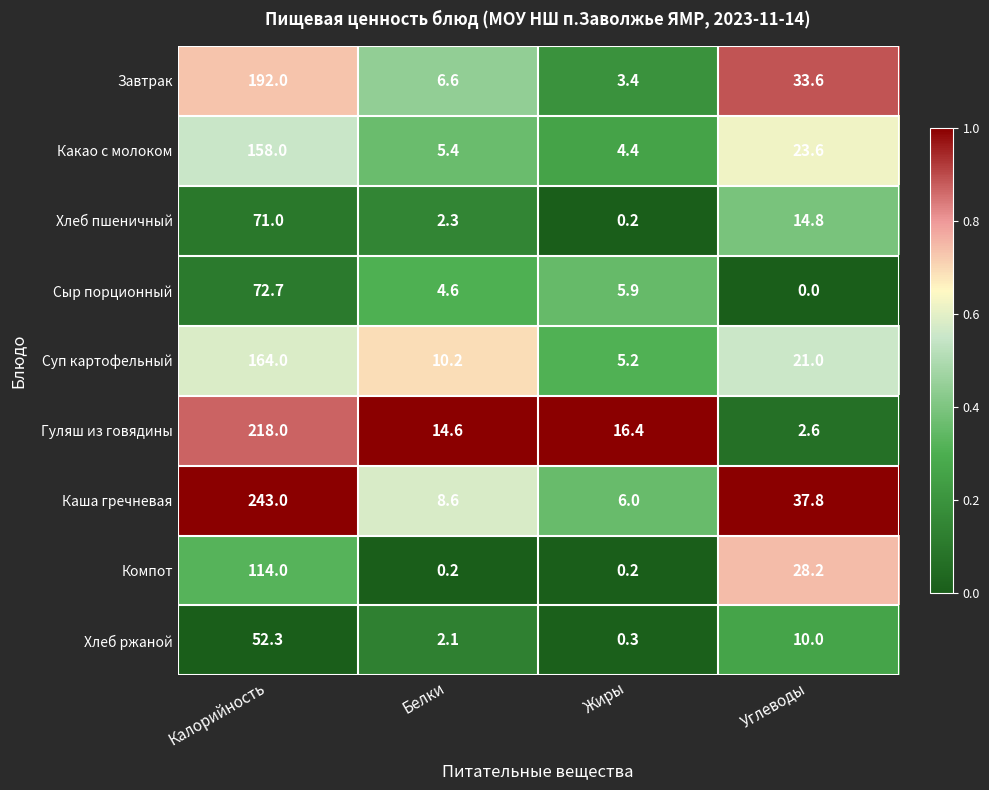

What is the maximum value shown in the chart?

243.0